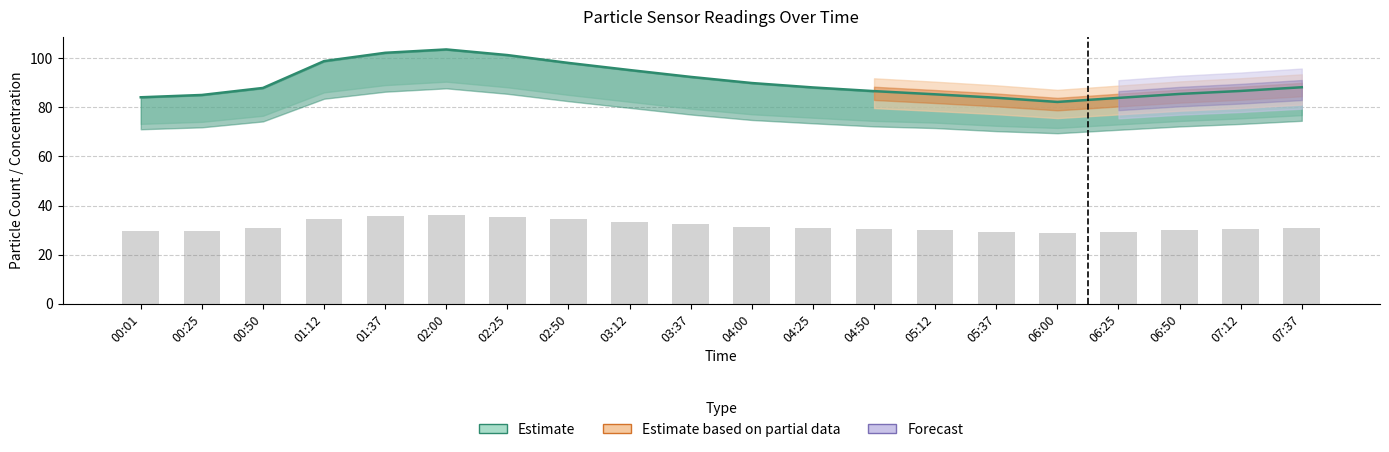

How many groups of bars are there?

20